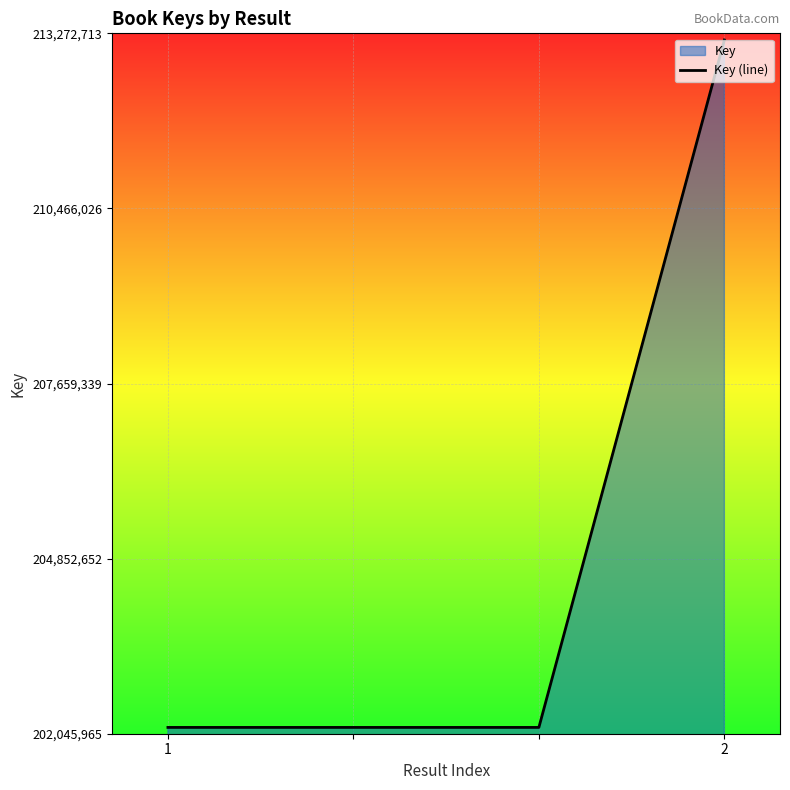

Which has a higher value, 1 or 2?

2